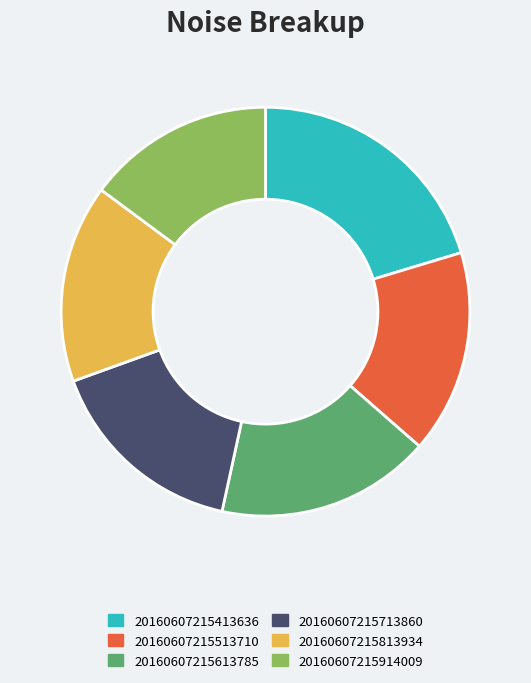

Count the number of slices in the pie.

6